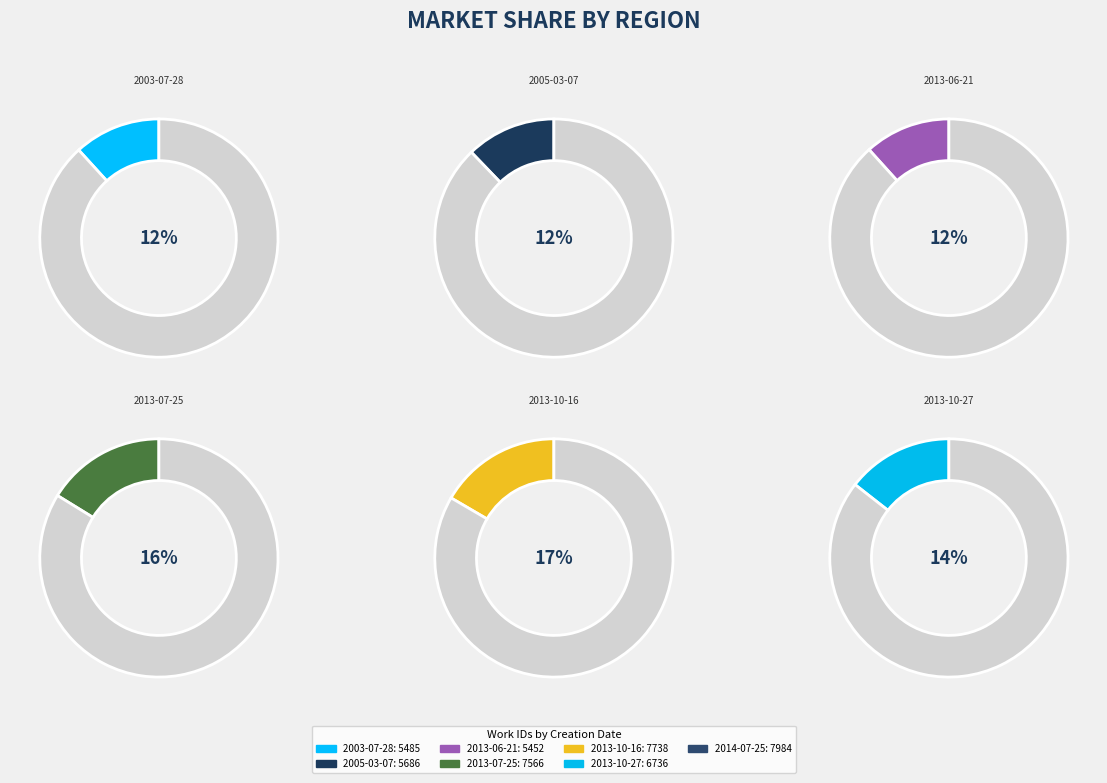

How many segments does this pie chart have?

7